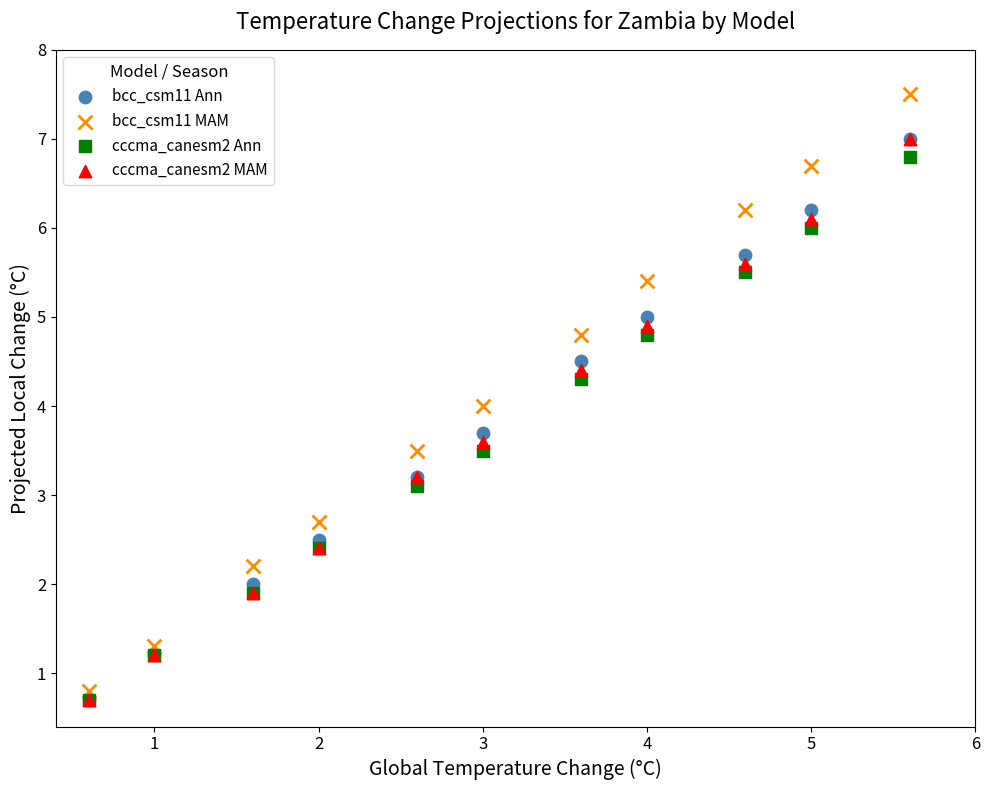

Which series has the largest Y range (max minus min)?

bcc_csm11 MAM